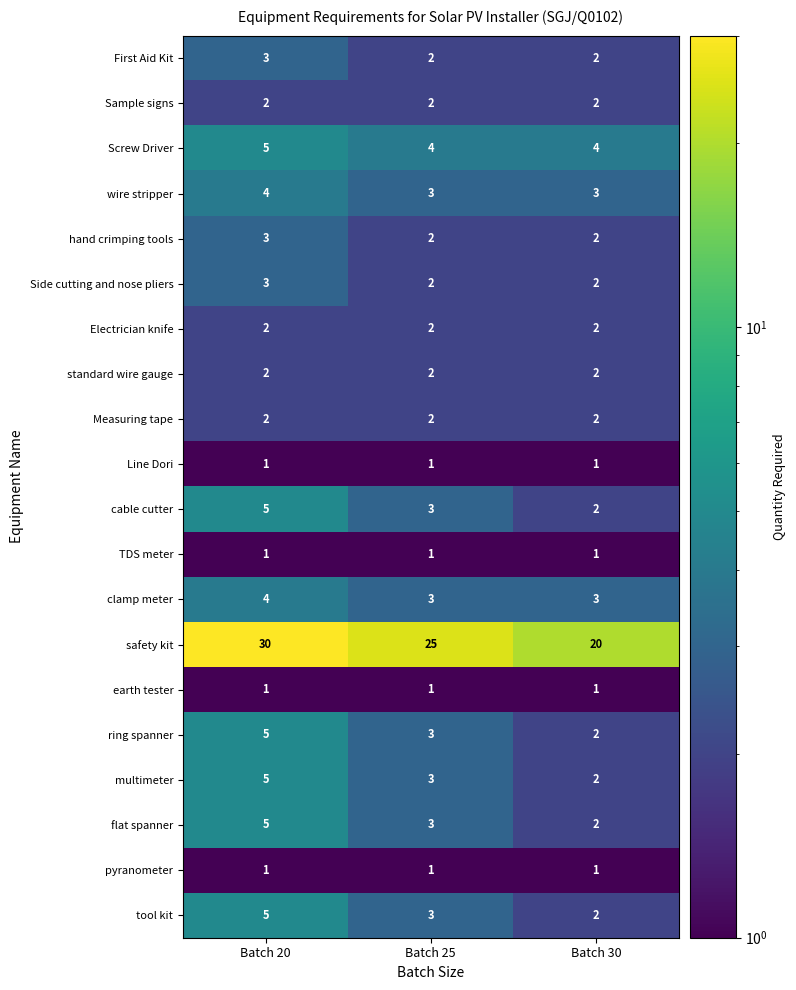

True or false: ring spanner has a value of 3 at Batch 30.

False